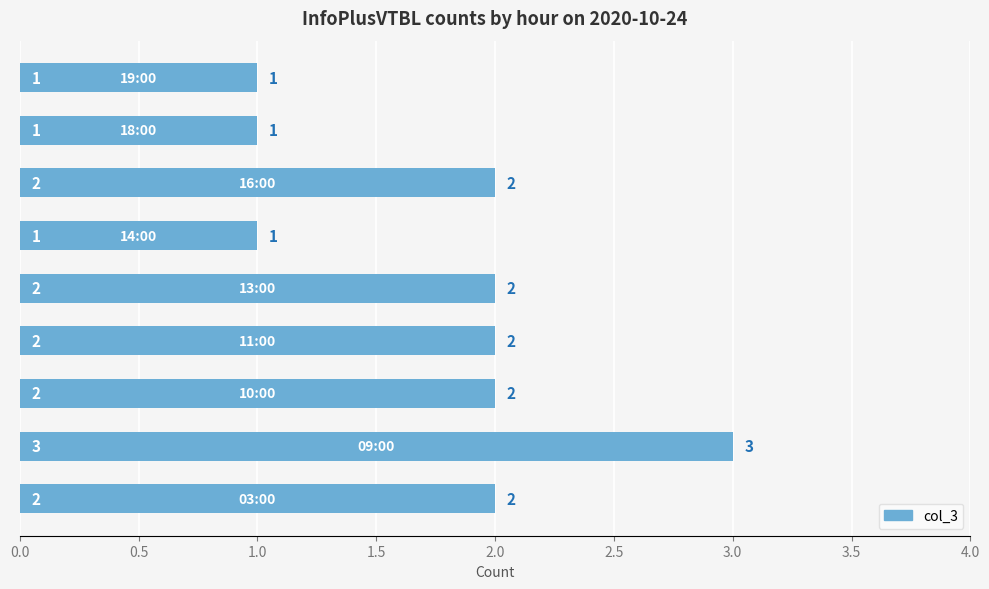

What is the sum of all values?

16